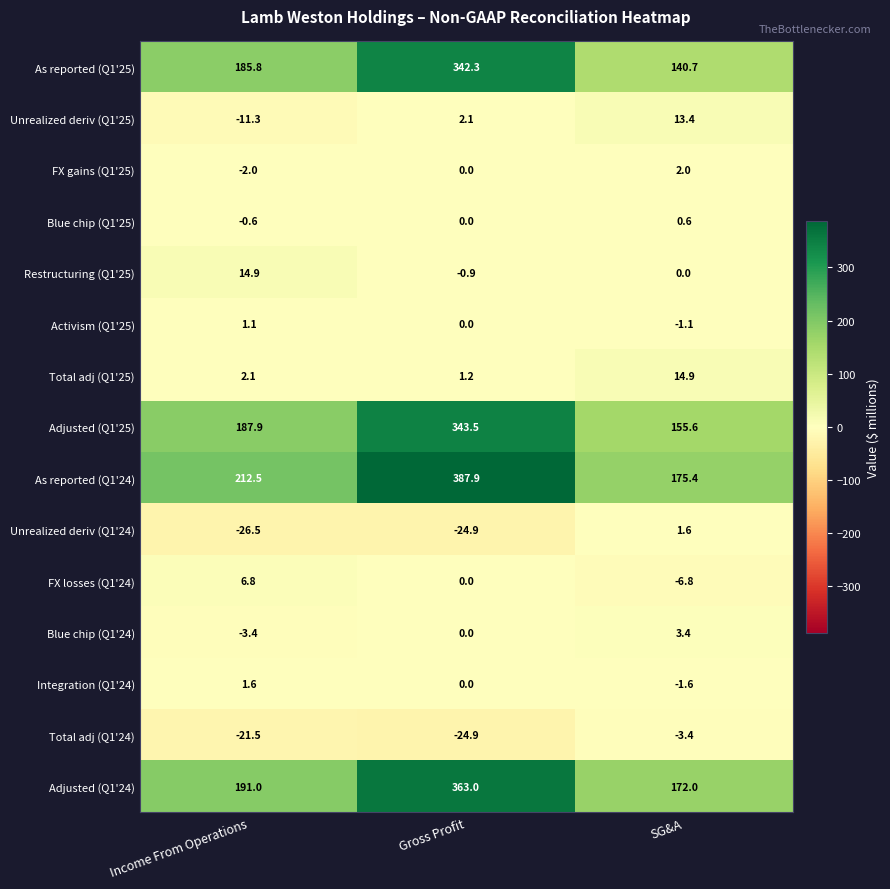

Between Gross Profit and SG&A, which series saw the biggest shift?

As reported (Q1'24)